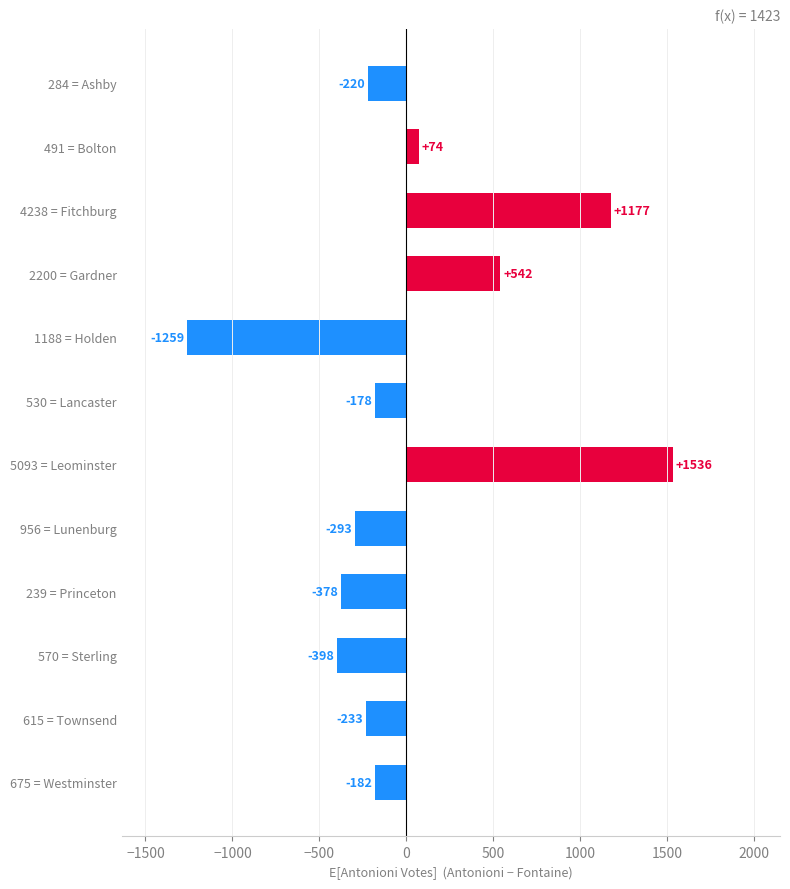

List the labels in order of value, largest first.

5093 = Leominster, 4238 = Fitchburg, 2200 = Gardner, 491 = Bolton, 530 = Lancaster, 675 = Westminster, 284 = Ashby, 615 = Townsend, 956 = Lunenburg, 239 = Princeton, 570 = Sterling, 1188 = Holden